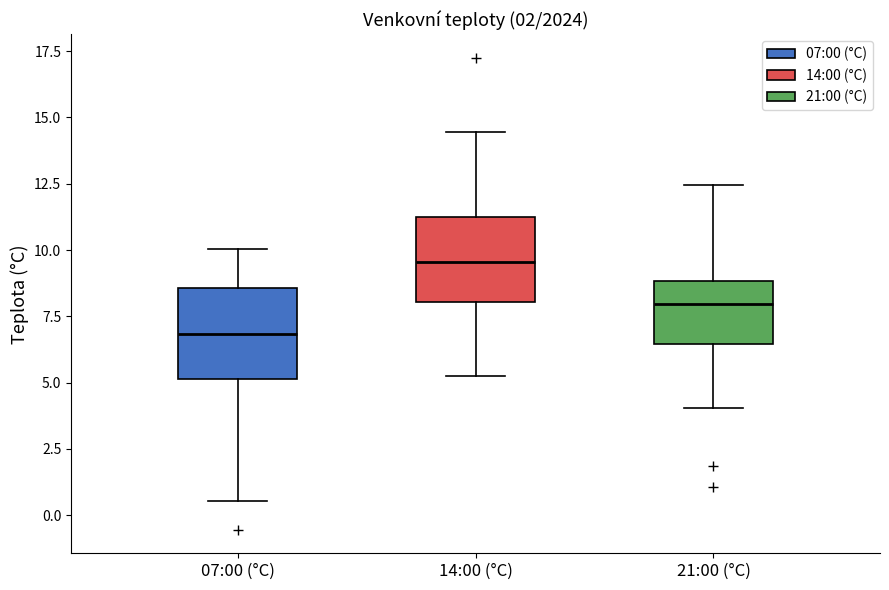

Reading left to right, transcribe this box plot: for each box, give where its median line is, the range the box spans, and where its two whiskers end, as read against the y-axis. The values are not printed on the chart, so give them approximately, as read against the axis.

07:00 (°C): median 7.0, box 5.0 to 8.5, whiskers 0.5 to 10.0
14:00 (°C): median 9.5, box 8.0 to 11.5, whiskers 5.5 to 14.5
21:00 (°C): median 8.0, box 6.5 to 9.0, whiskers 4.0 to 12.5